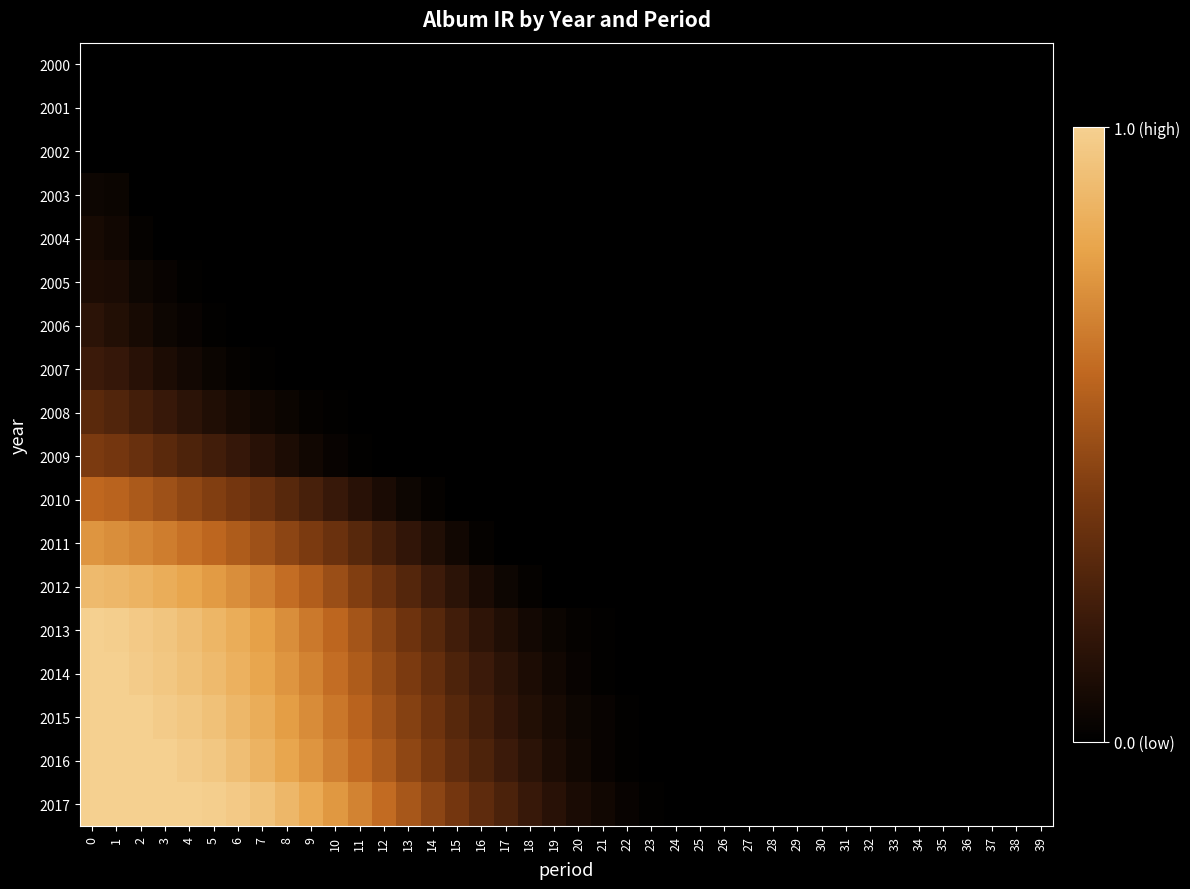

Between 37 and 23, which is larger?

37